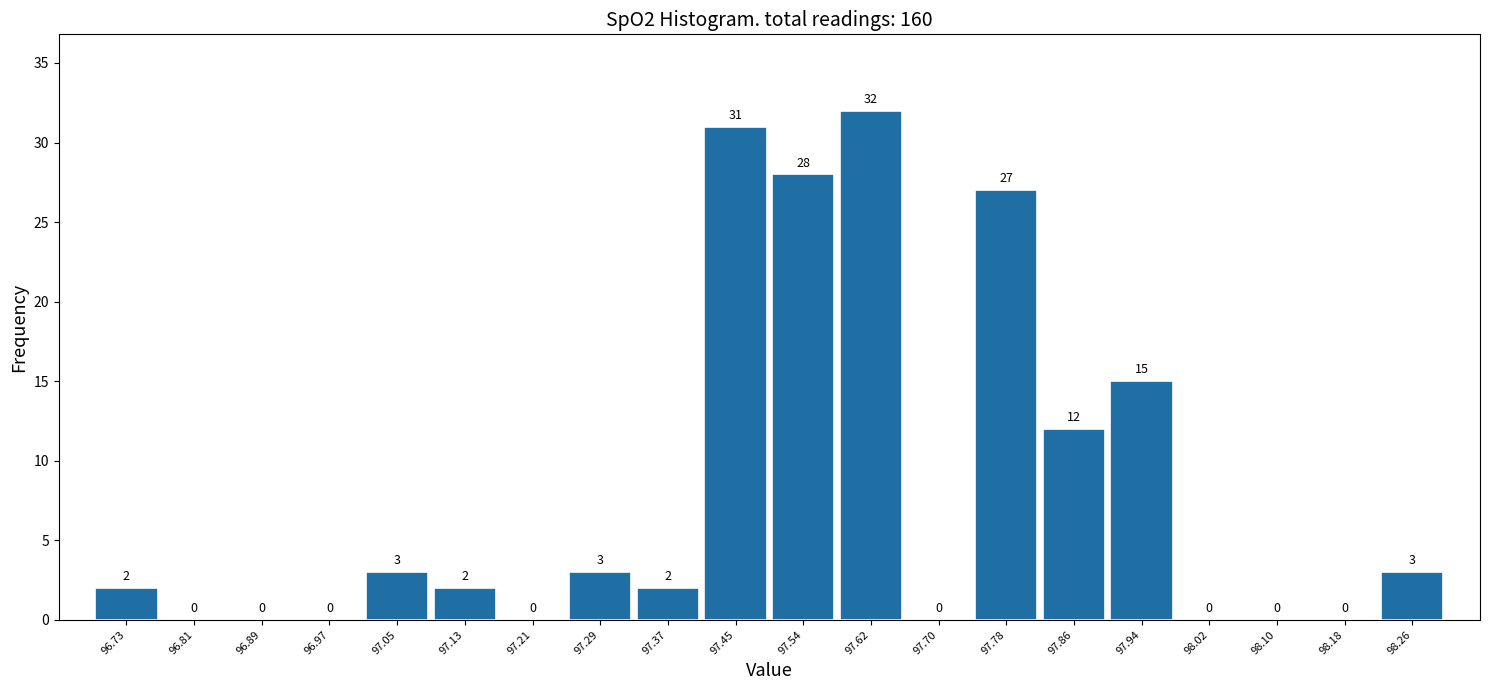

What is the height of the bar covering 97.82 to 97.90 on the x-axis? The bar edges are not printed on the chart, so give them approximately, as read against the axis.

12